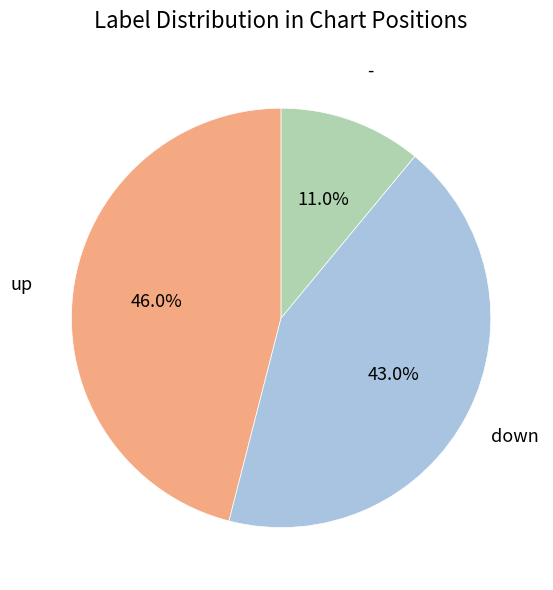

Does any single category account for the majority?

No